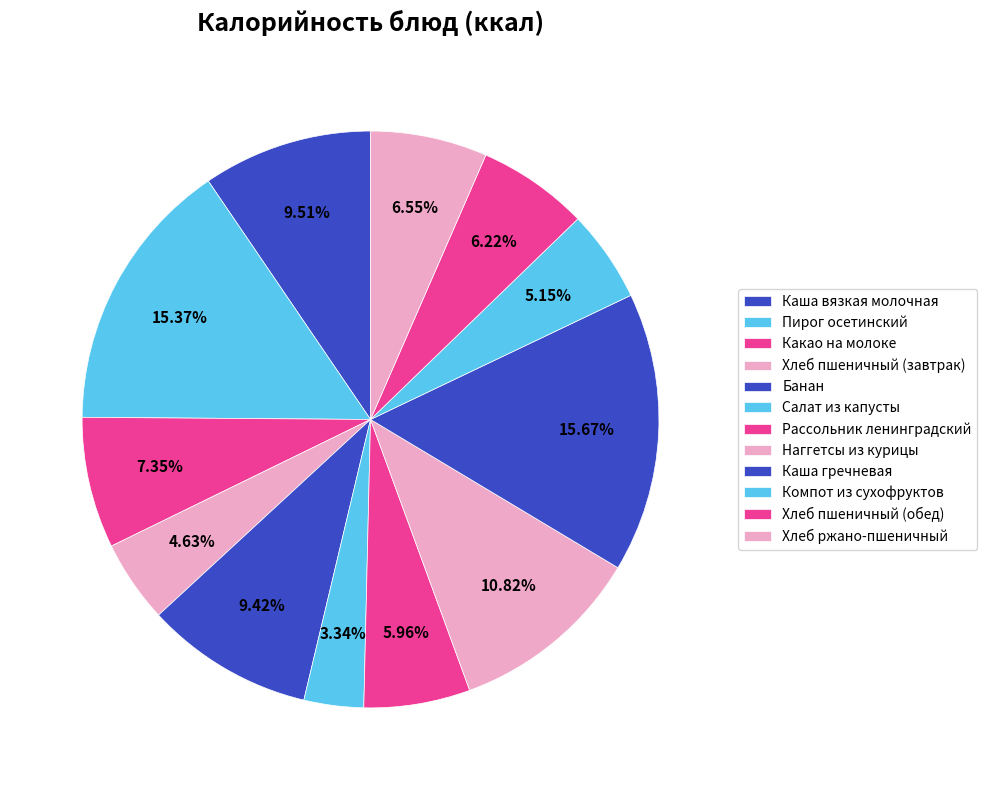

Does any single category account for the majority?

No